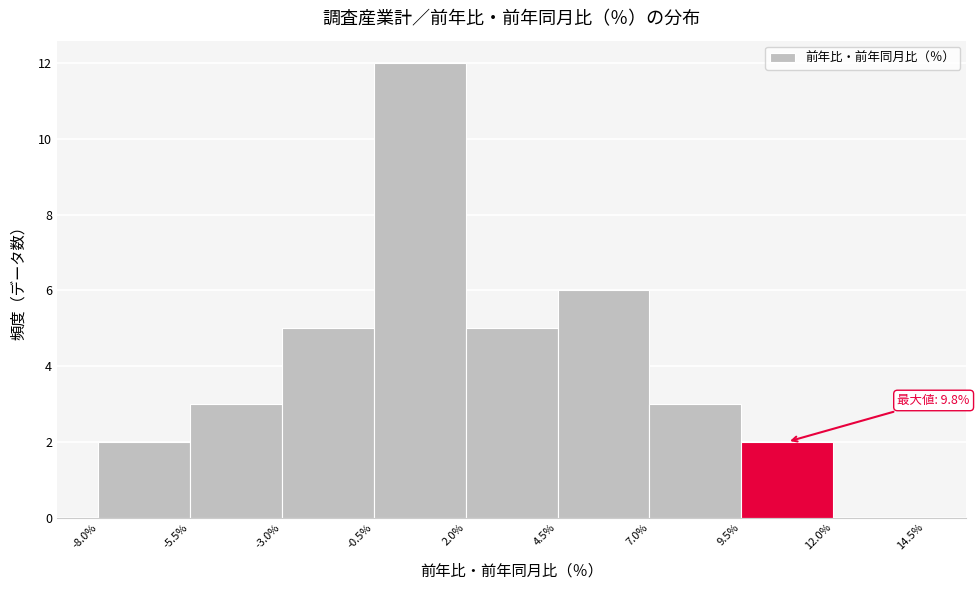

Which range on the x-axis has the tallest bar?

-0.5% to 2.0%